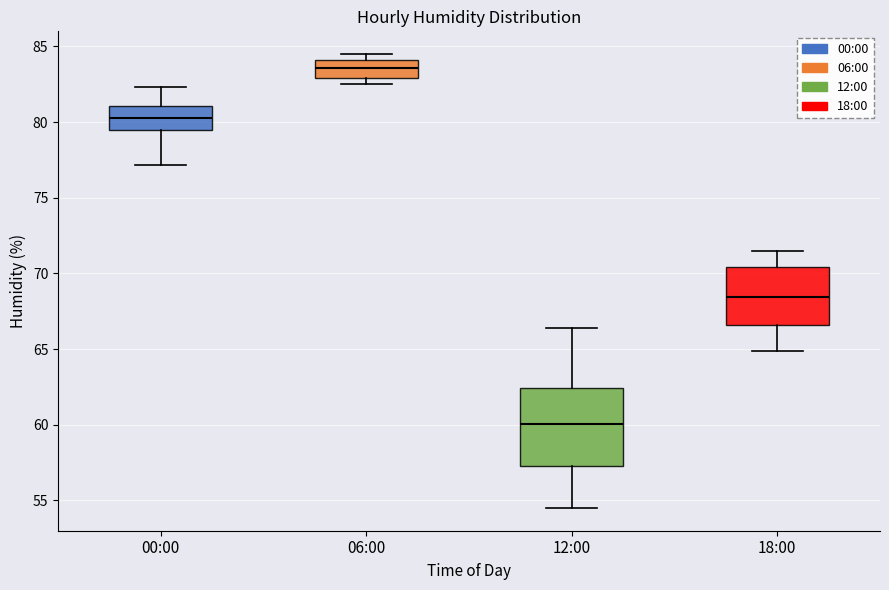

Reading left to right, read every box against the y-axis: the position of its median line, the range the box covers, and the ends of its whiskers. The values are not printed on the chart, so give them approximately, as read against the axis.

00:00: median 80.5, box 79.5 to 81.0, whiskers 77.0 to 82.5
06:00: median 83.5, box 83.0 to 84.0, whiskers 82.5 to 84.5
12:00: median 60.0, box 57.5 to 62.5, whiskers 54.5 to 66.5
18:00: median 68.5, box 66.5 to 70.5, whiskers 65.0 to 71.5